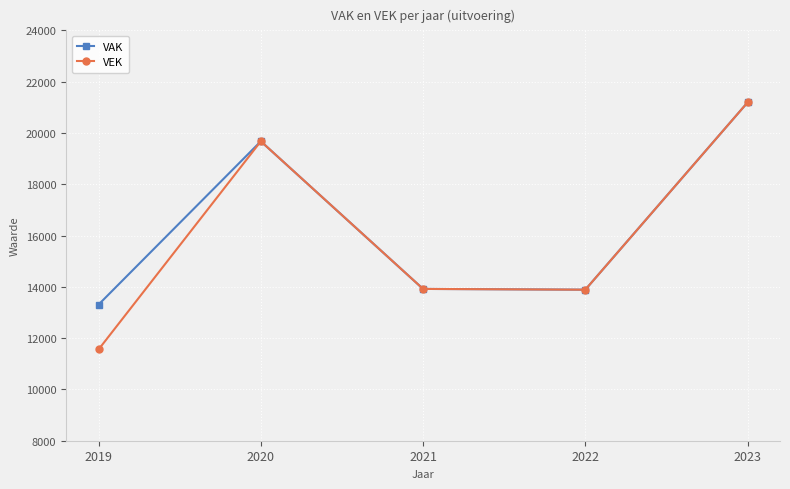

How many data points in VAK are less than 13919?

2